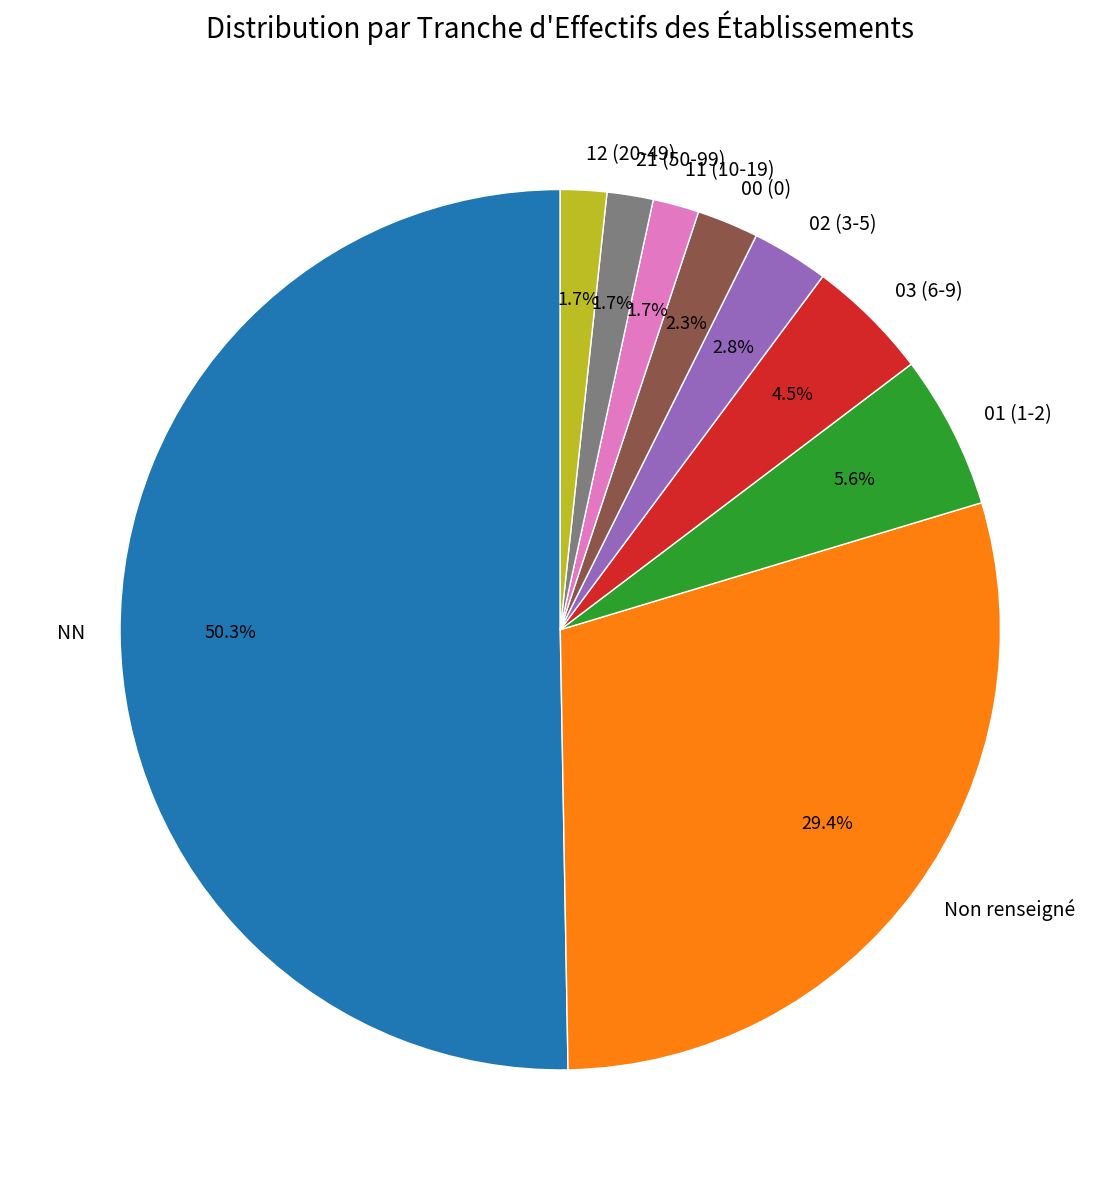

To the nearest percent, what is the difference between the largest and smallest slice percentages?

49%